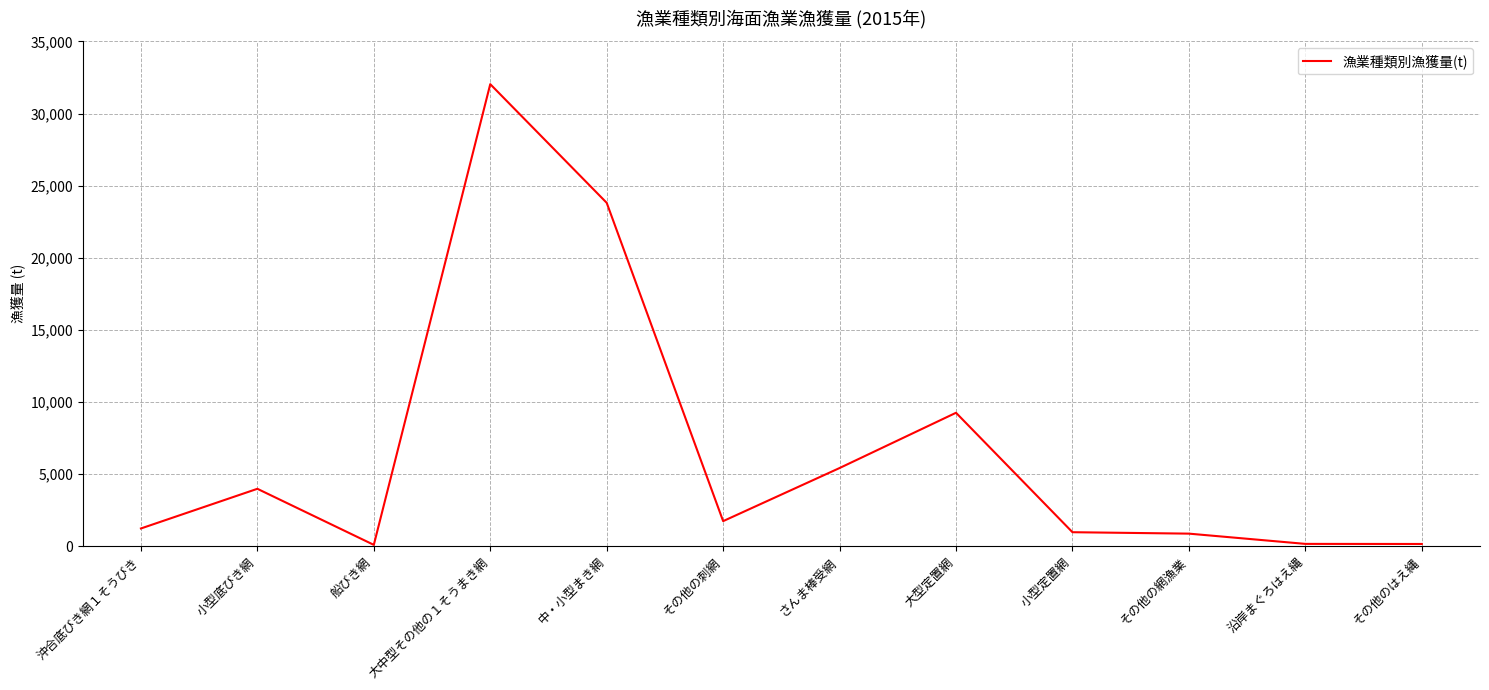

The chart shows a value of 1737 at その他の刺網. True or false?

True